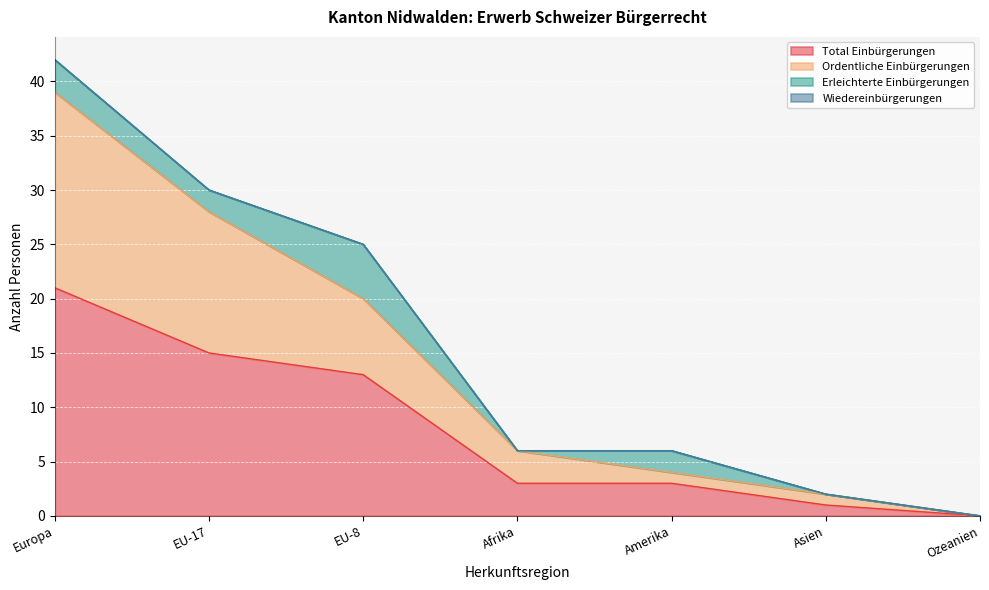

What is the maximum value for Total Einbürgerungen?

21